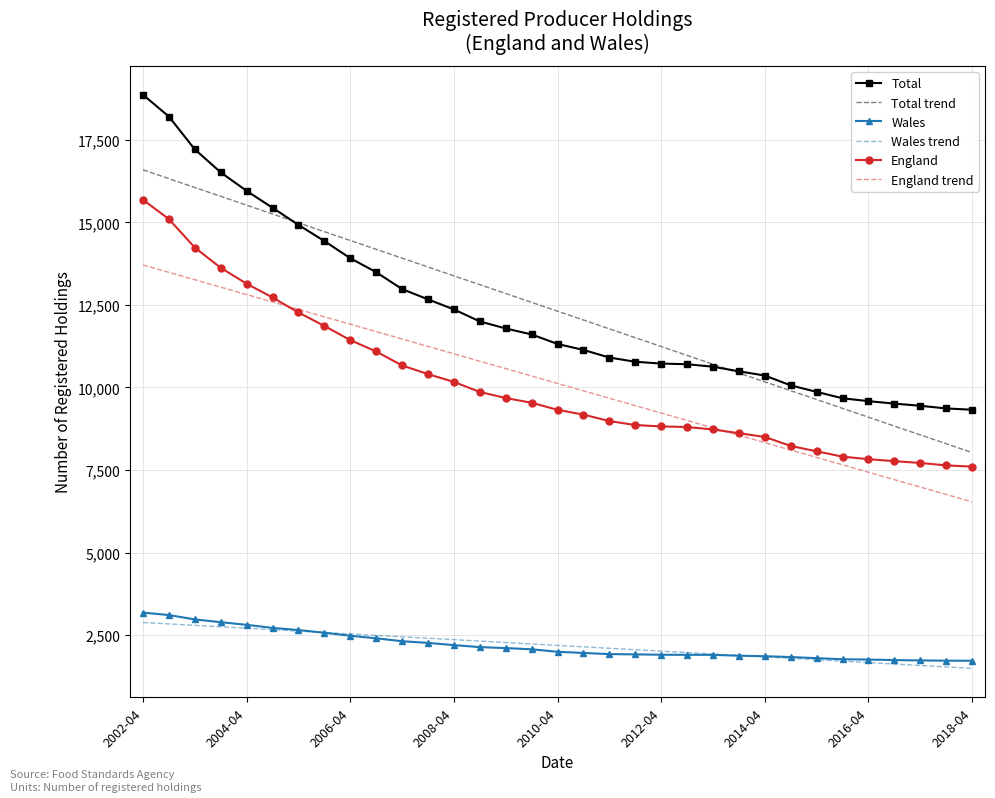

Which series has the widest spread of values?

Total